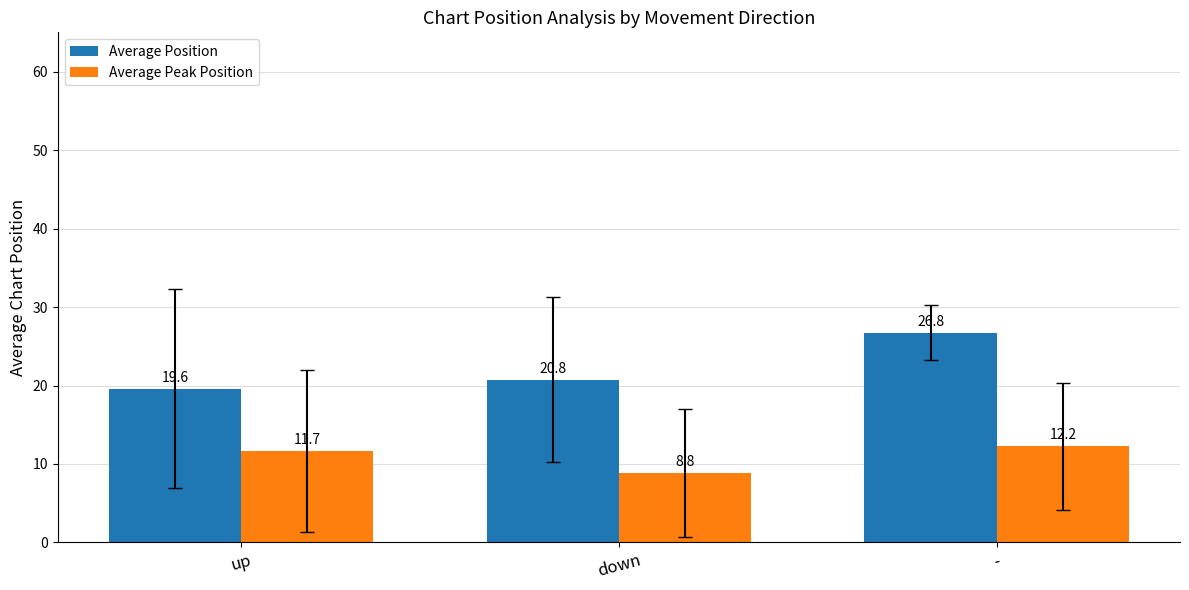

What is the difference between the maximum and minimum values in the Average Peak Position series?

3.4